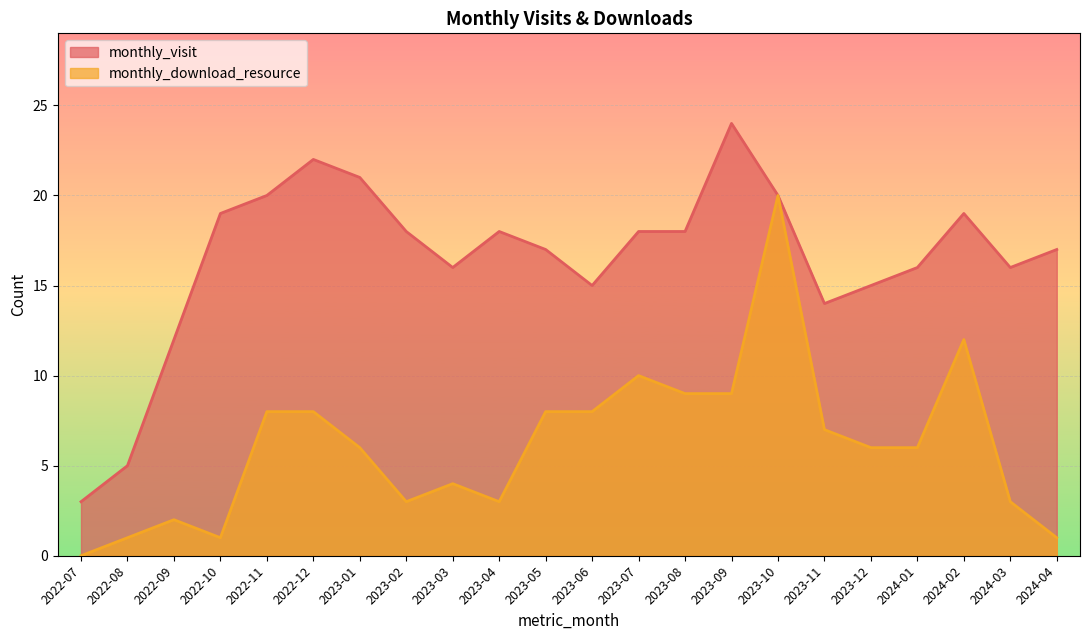

What is the approximate value of monthly_visit at 2022-10?

19